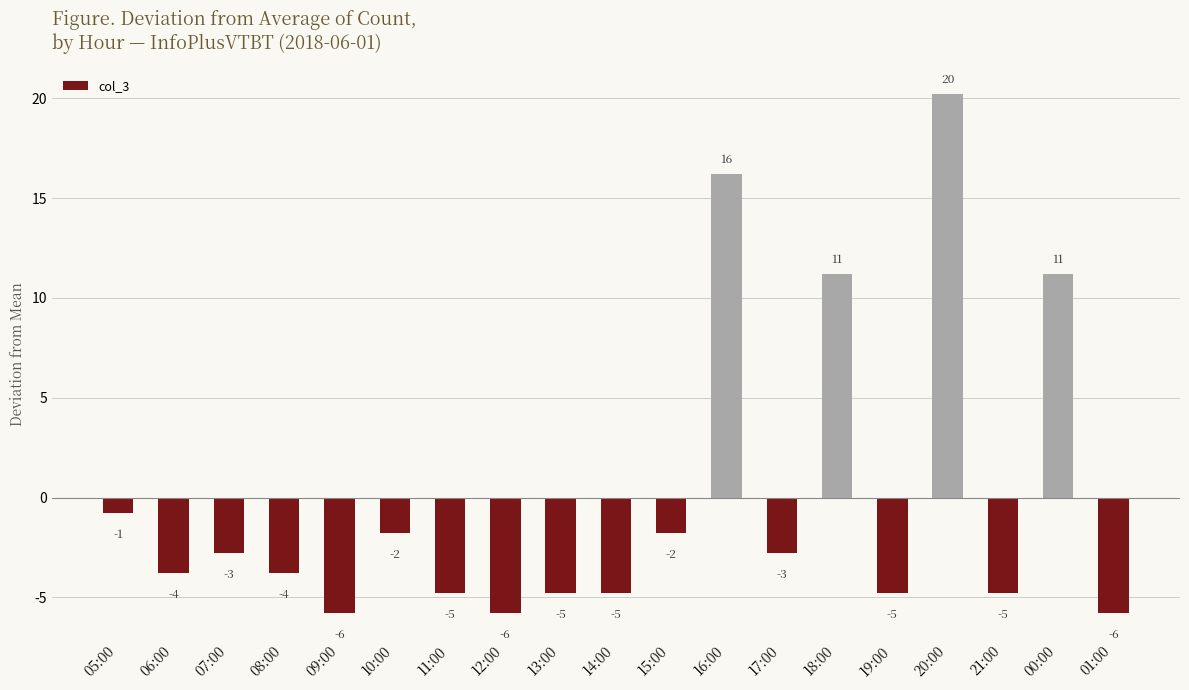

How many bars are there in total?

19